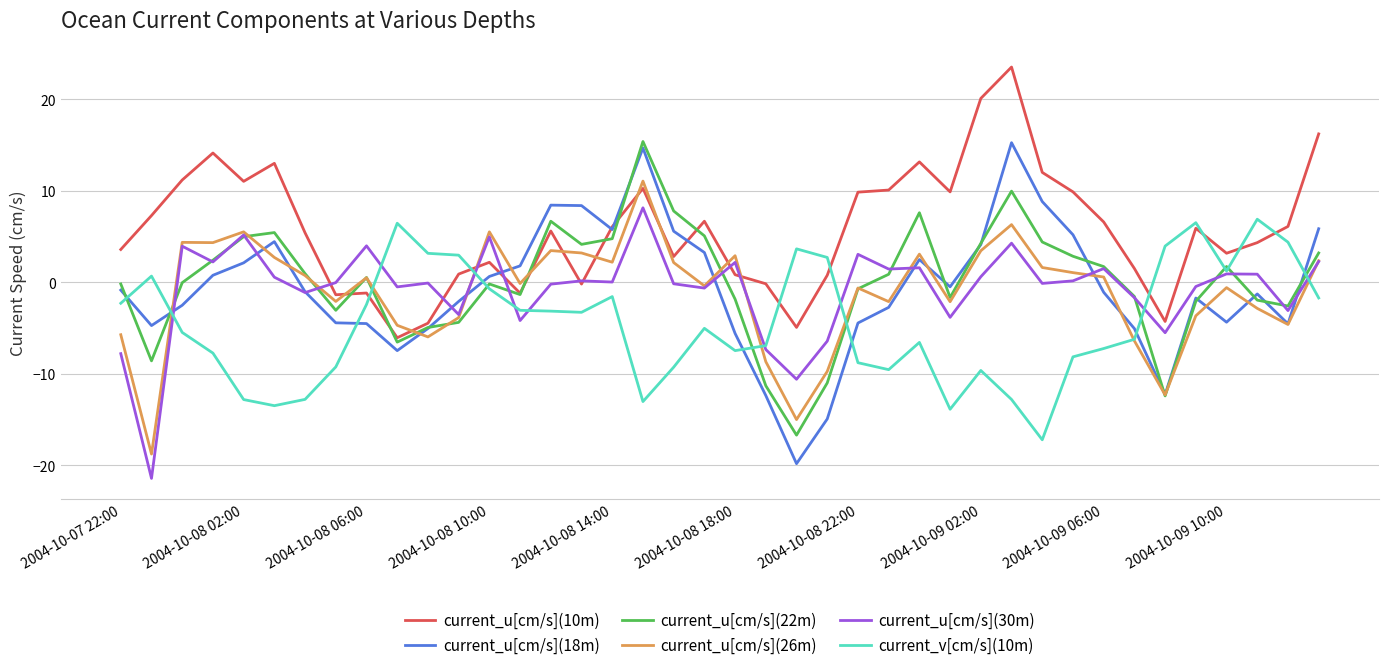

How many values in the current_v[cm/s](10m) series exceed -5?

19